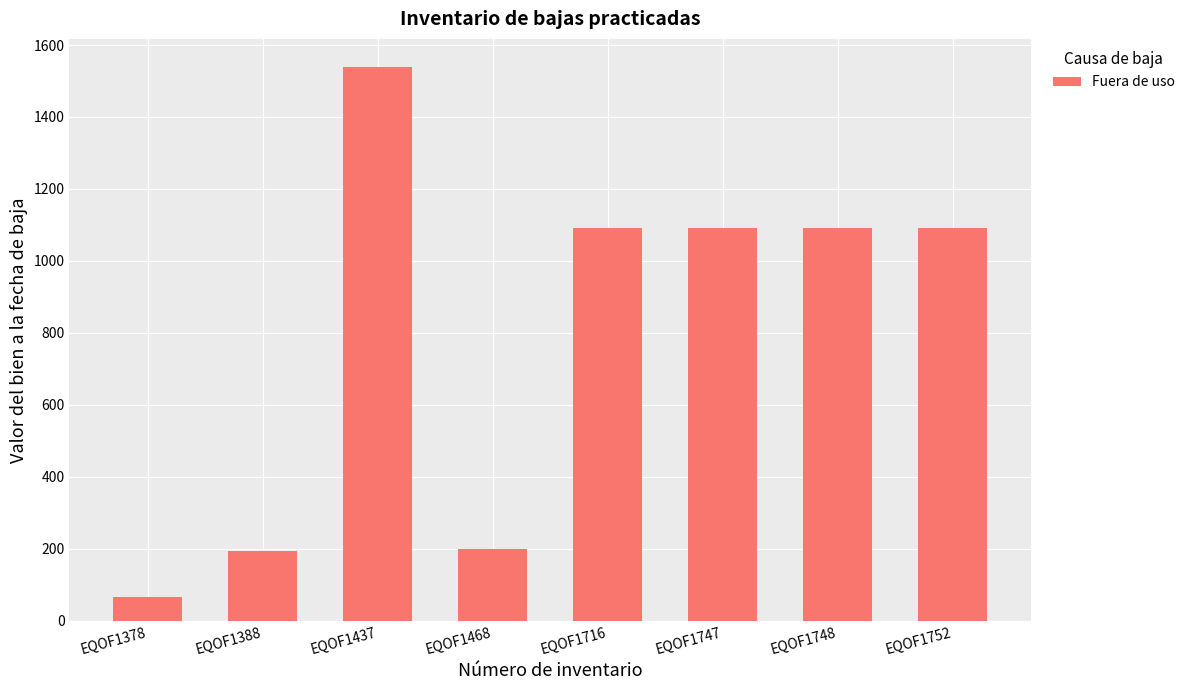

True or false: the data shows 549.5 at EQOF1716.

False